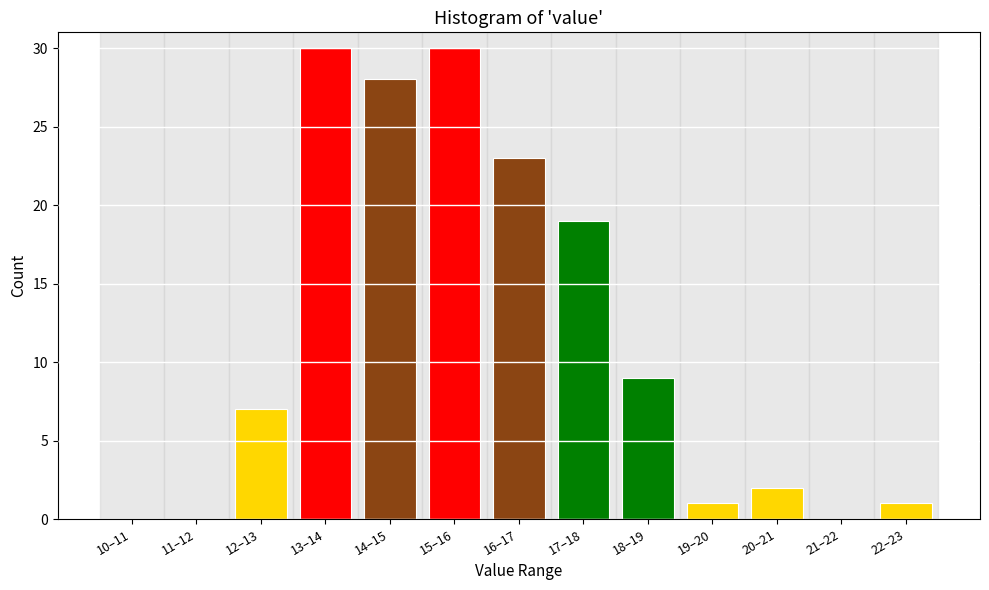

Reading right to left, transcribe all the data shown in this chart.

22–23=1	21–22=0	20–21=2	19–20=1	18–19=9	17–18=19	16–17=23	15–16=30	14–15=28	13–14=30	12–13=7	11–12=0	10–11=0